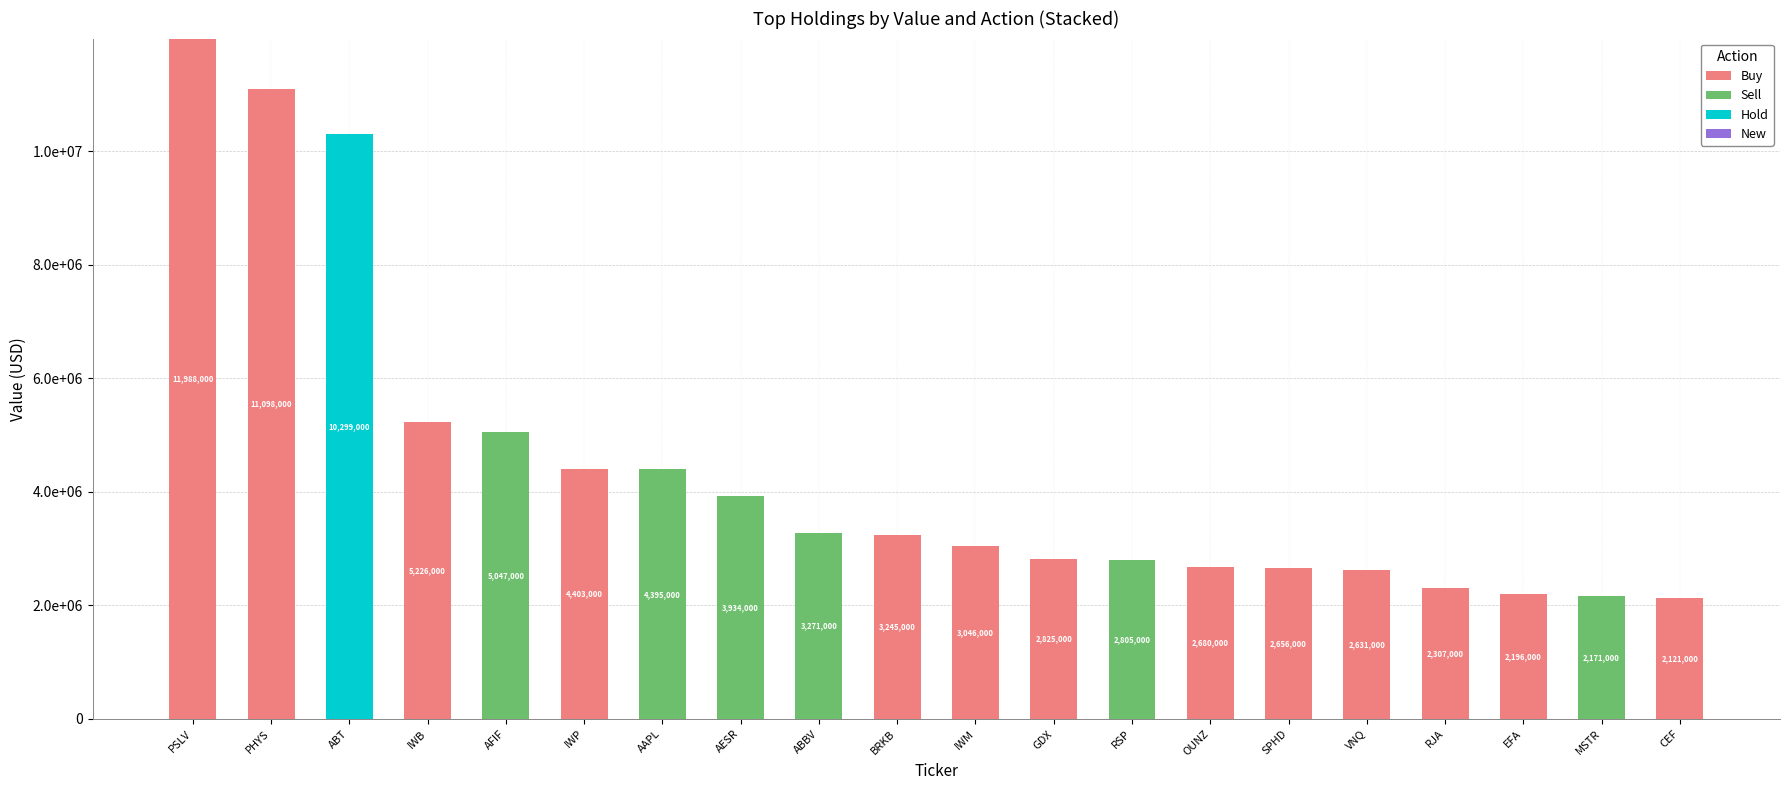

What is the sum of all Hold values?

10299000